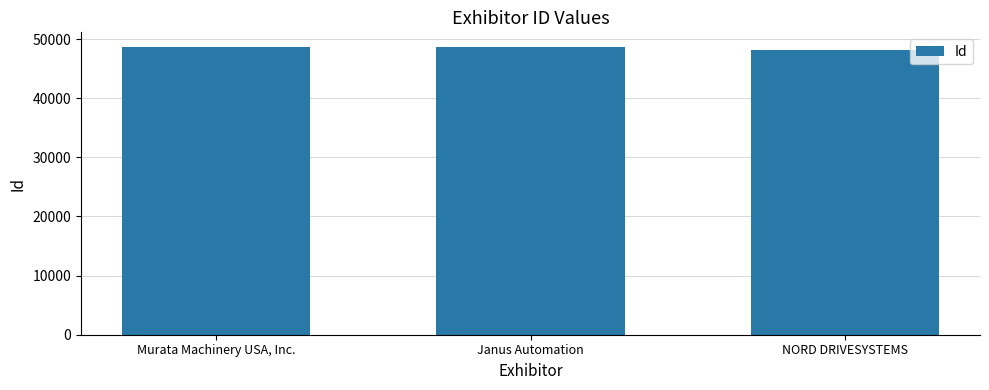

Count the number of categories in the chart.

3